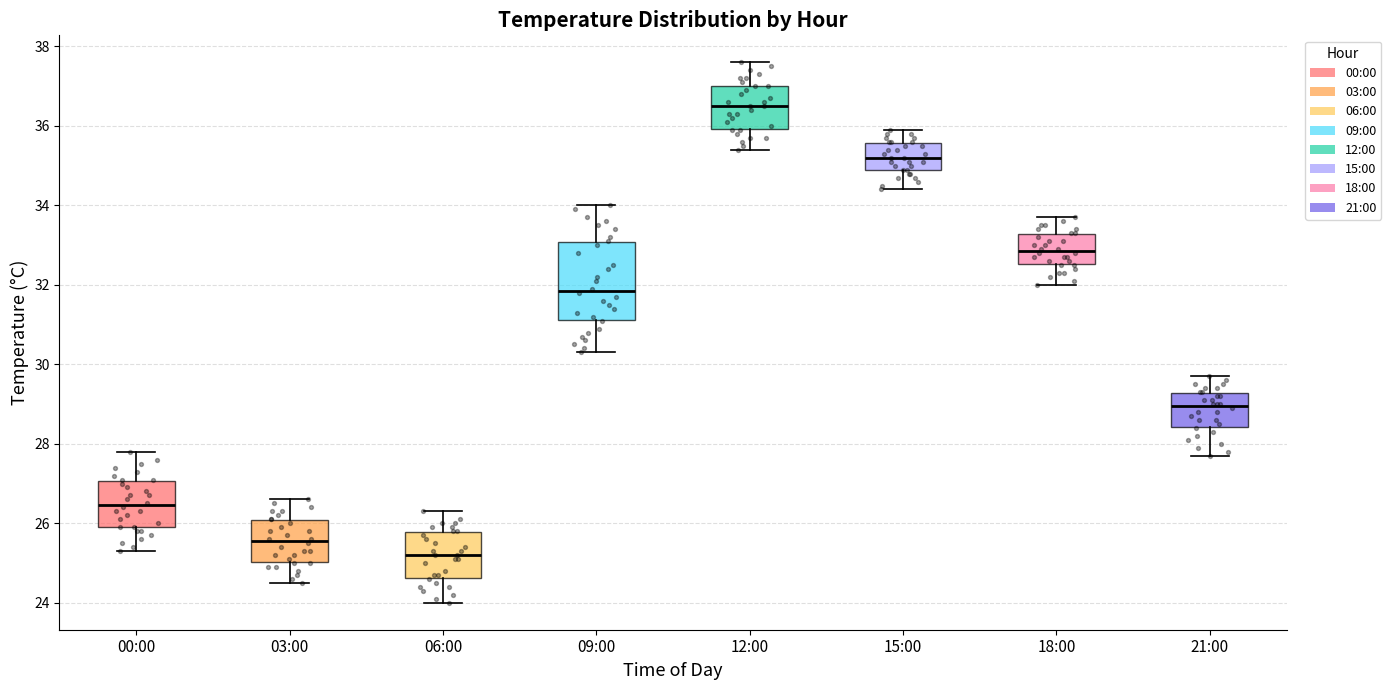

Which box is the tallest, from its lower edge to its upper edge?

09:00